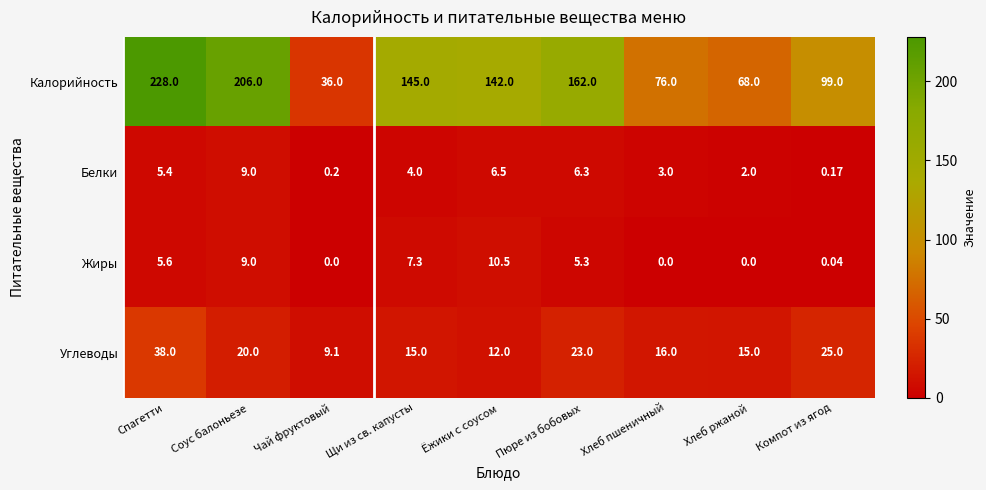

Which series has the widest spread of values?

Калорийность